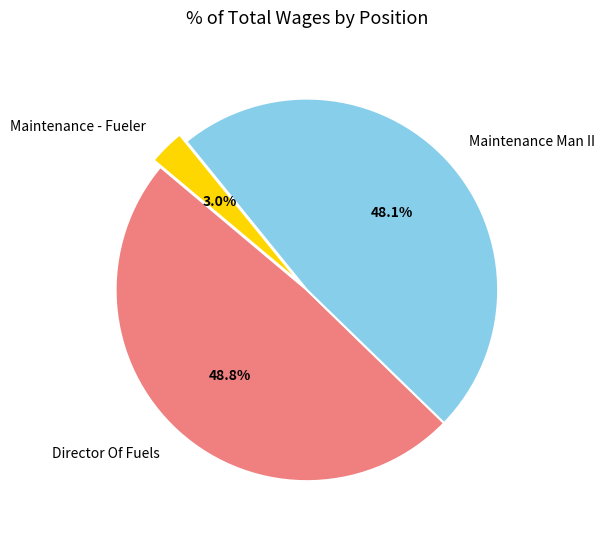

Which category has the biggest portion of the pie?

Director Of Fuels